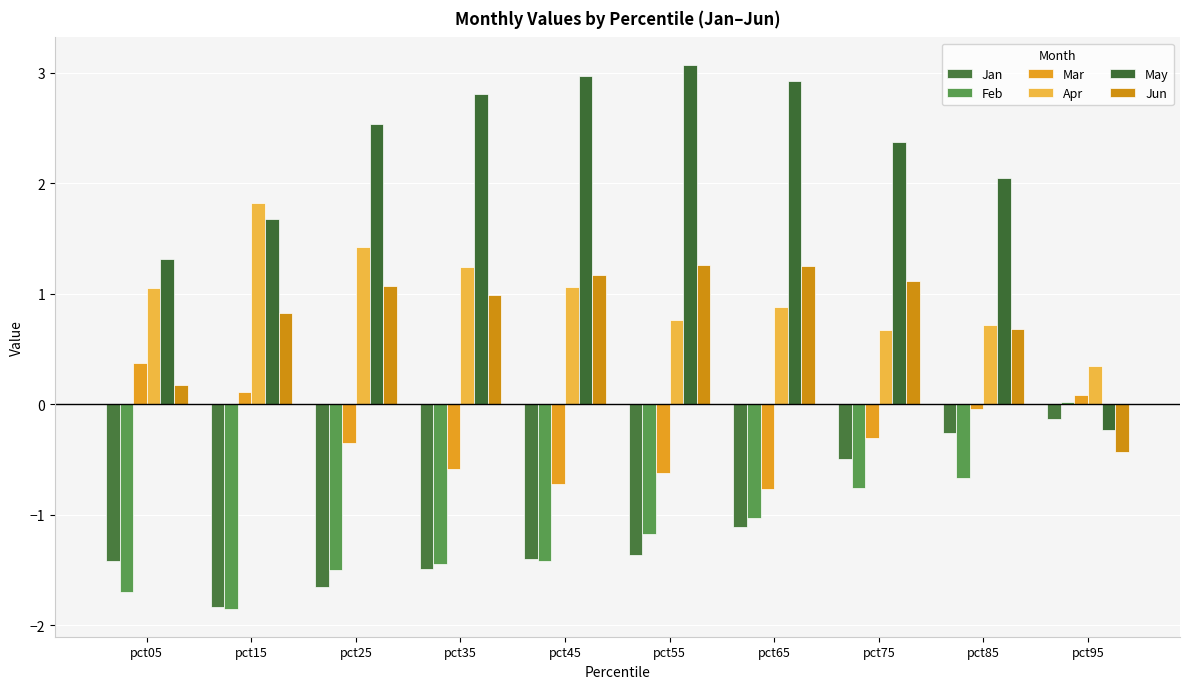

Is it true that Jan equals -1.6 at pct65?

False